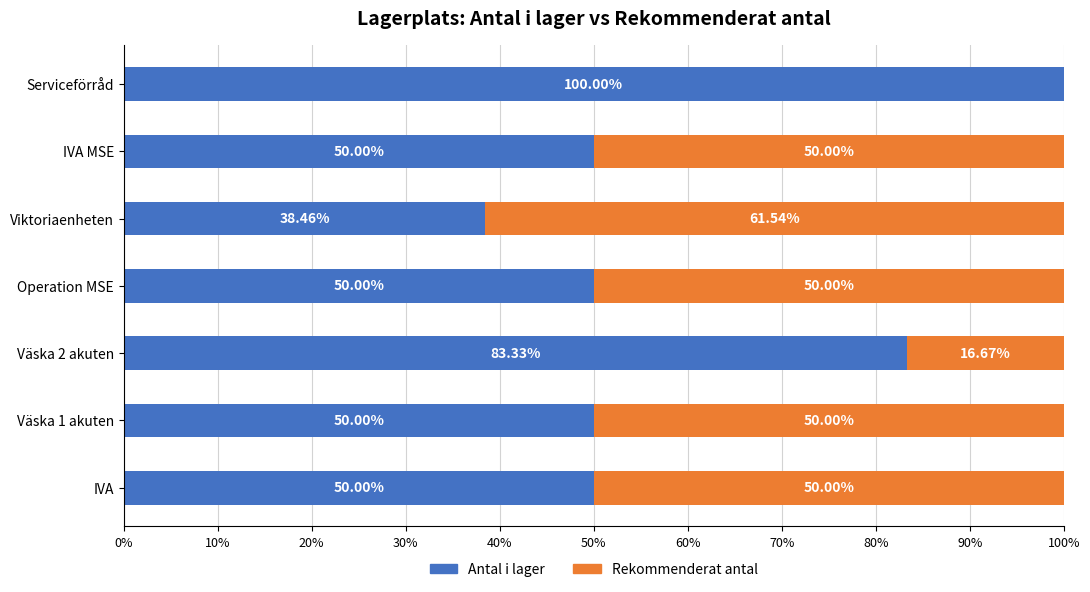

At which label does Antal i lager reach its peak?

Serviceförråd